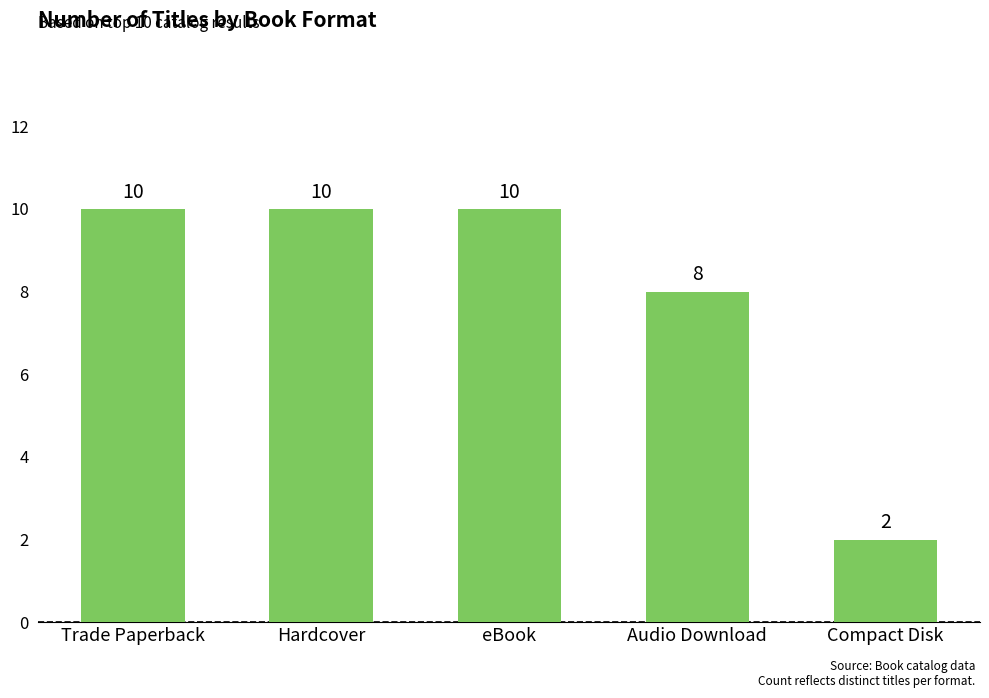

How many bars are there in total?

5